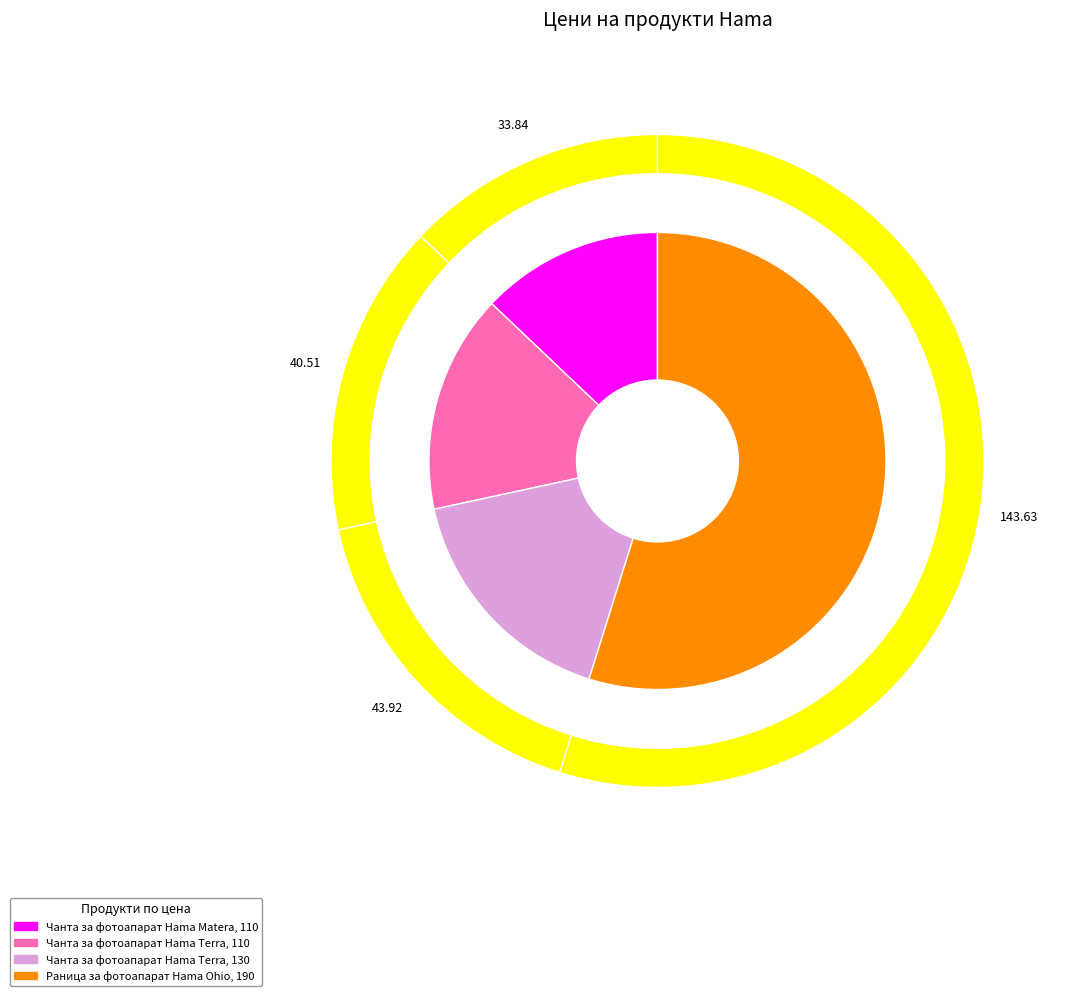

To the nearest percent, what is the difference between the Раница за фотоапарат Hama Ohio, 190 and Чанта за фотоапарат Hama Terra, 130 slice percentages?

38%